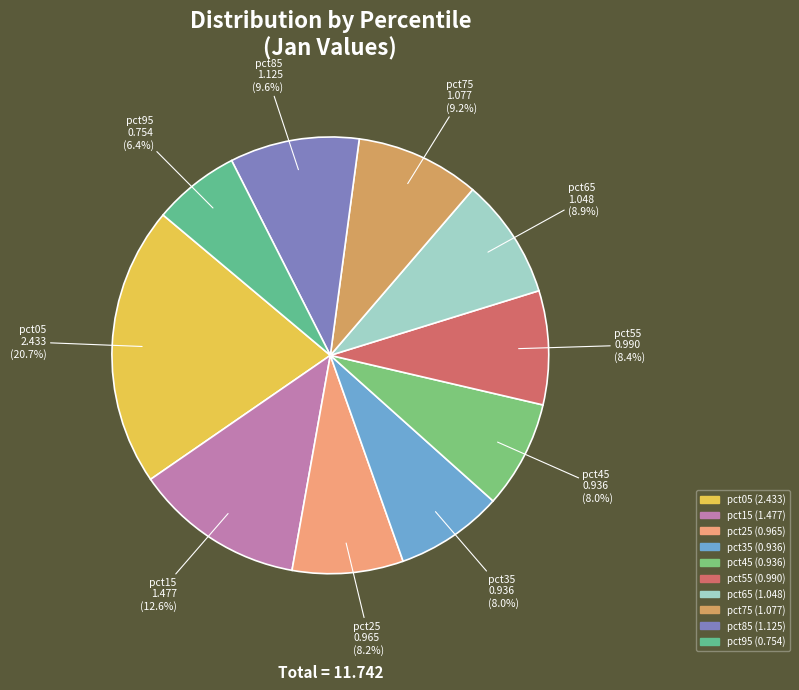

What percentage is NOT represented by pct25?

91.8%